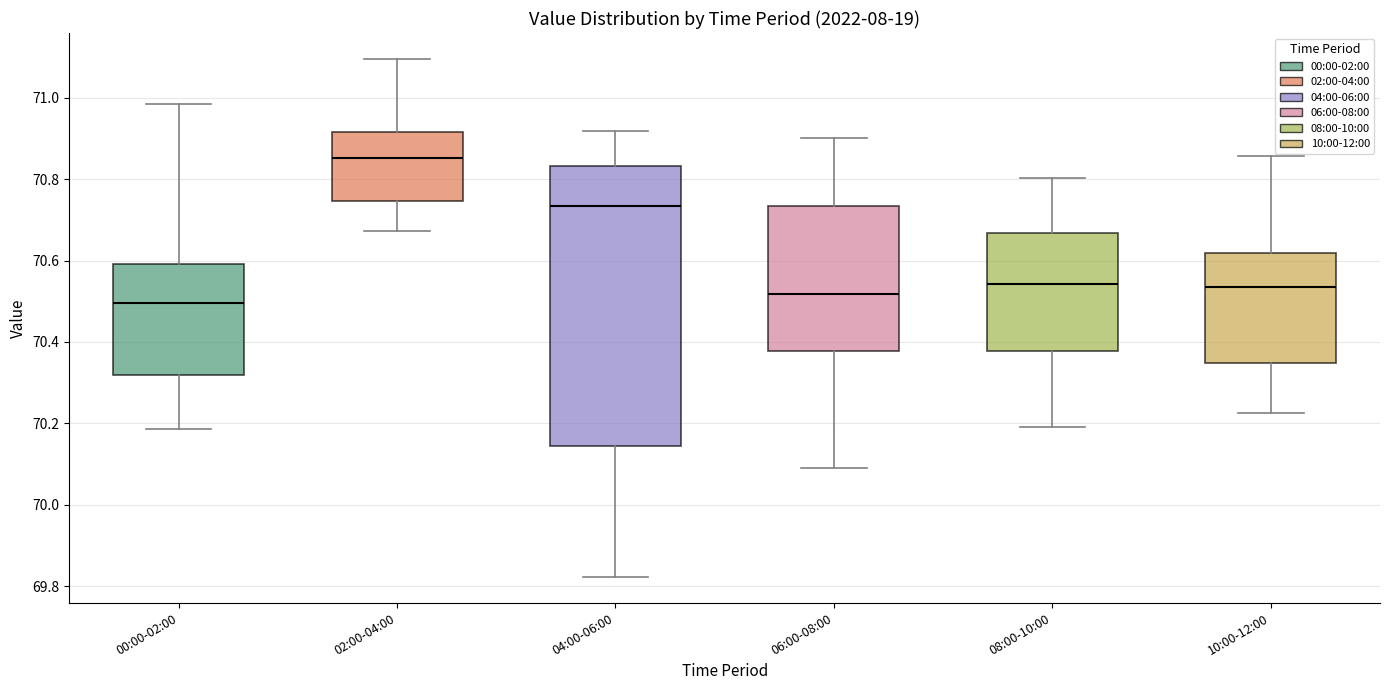

Where is the lower edge of the box for 06:00-08:00 on the y-axis? The values are not printed on the chart, so give them approximately, as read against the axis.

70.38